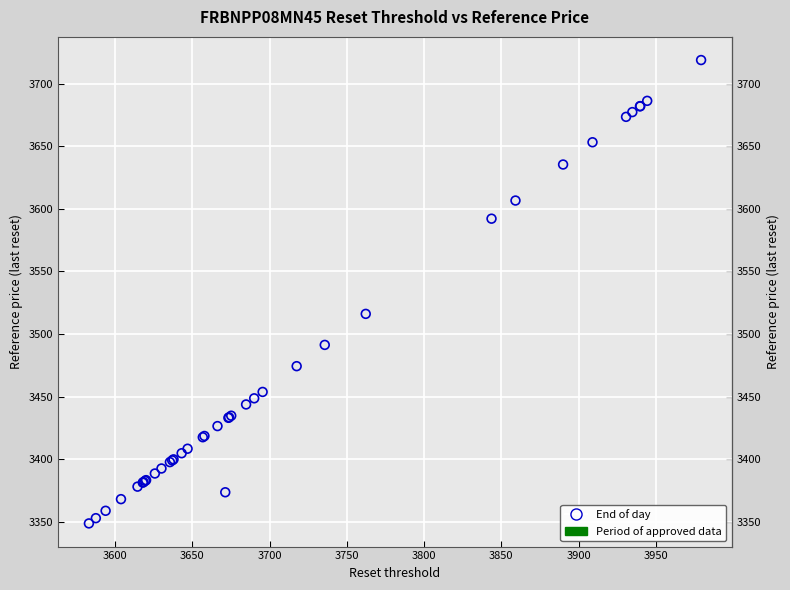

What Y value in the scatter plot is closest to 3533?

3516.1